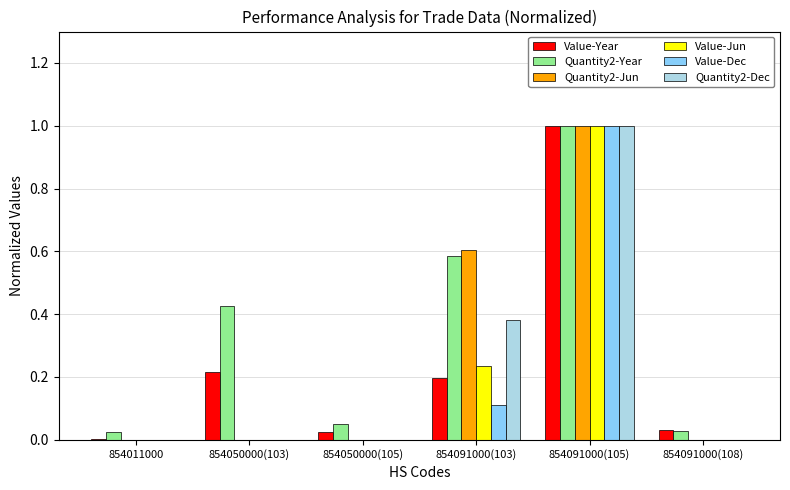

At which category is the sum across all series the highest?

854091000(105)